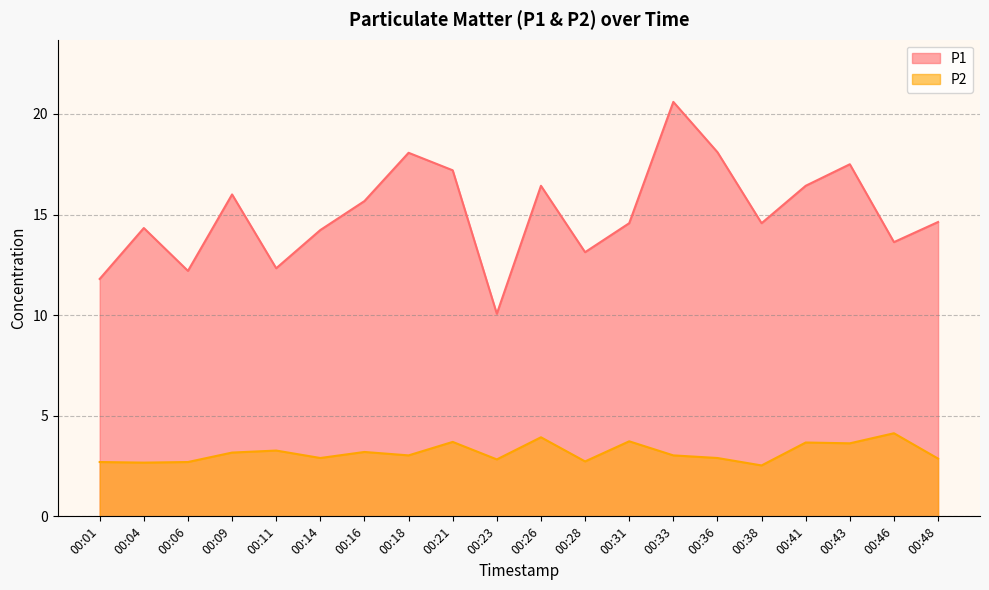

Reading left to right, what are all the values shown in this chart?

P1: 00:01=11.8	00:04=14.3	00:06=12.2	00:09=16.0	00:11=12.3	00:14=14.2	00:16=15.7	00:18=18.1	00:21=17.2	00:23=10.1	00:26=16.4	00:28=13.1	00:31=14.6	00:33=20.6	00:36=18.1	00:38=14.6	00:41=16.4	00:43=17.5	00:46=13.6	00:48=14.6
P2: 00:01=2.7	00:04=2.7	00:06=2.7	00:09=3.2	00:11=3.3	00:14=2.9	00:16=3.2	00:18=3.0	00:21=3.7	00:23=2.8	00:26=3.9	00:28=2.7	00:31=3.7	00:33=3.0	00:36=2.9	00:38=2.5	00:41=3.7	00:43=3.6	00:46=4.1	00:48=2.9